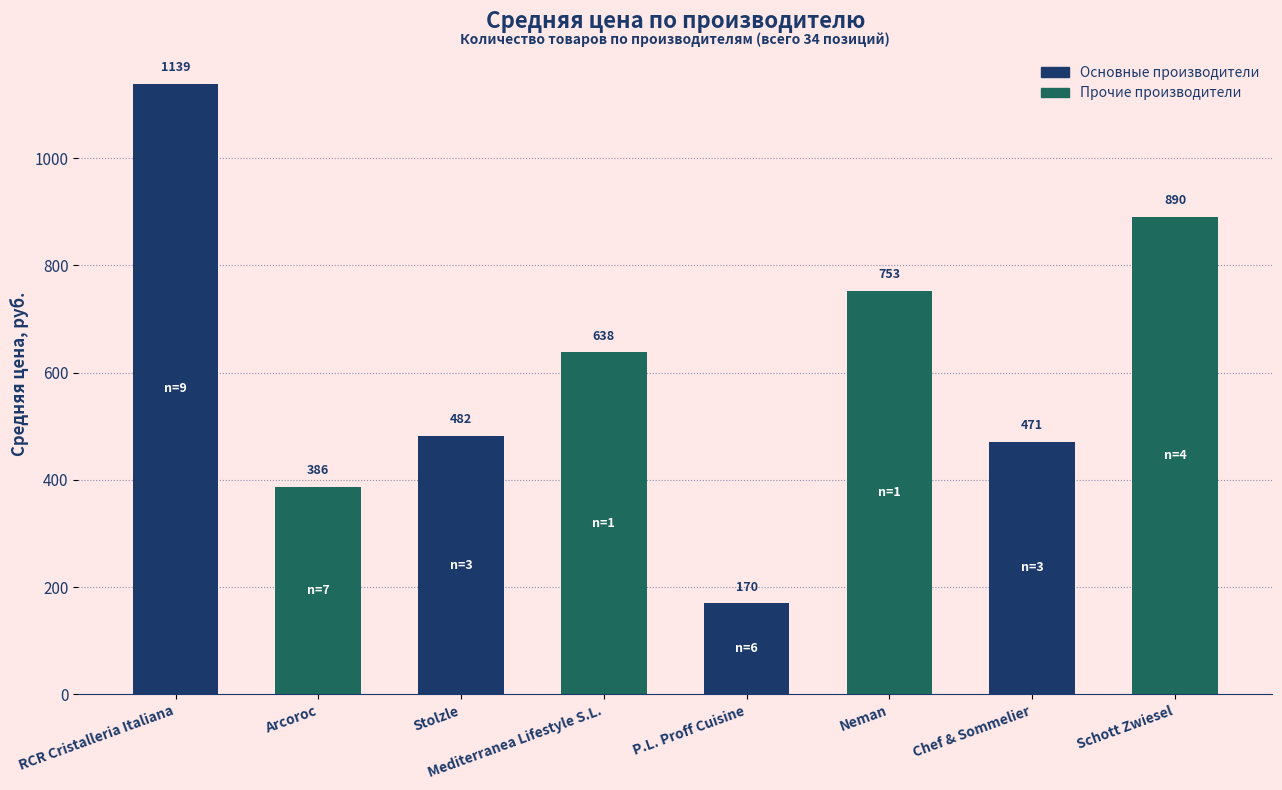

At which category does the chart reach its minimum across all series?

P.L. Proff Cuisine